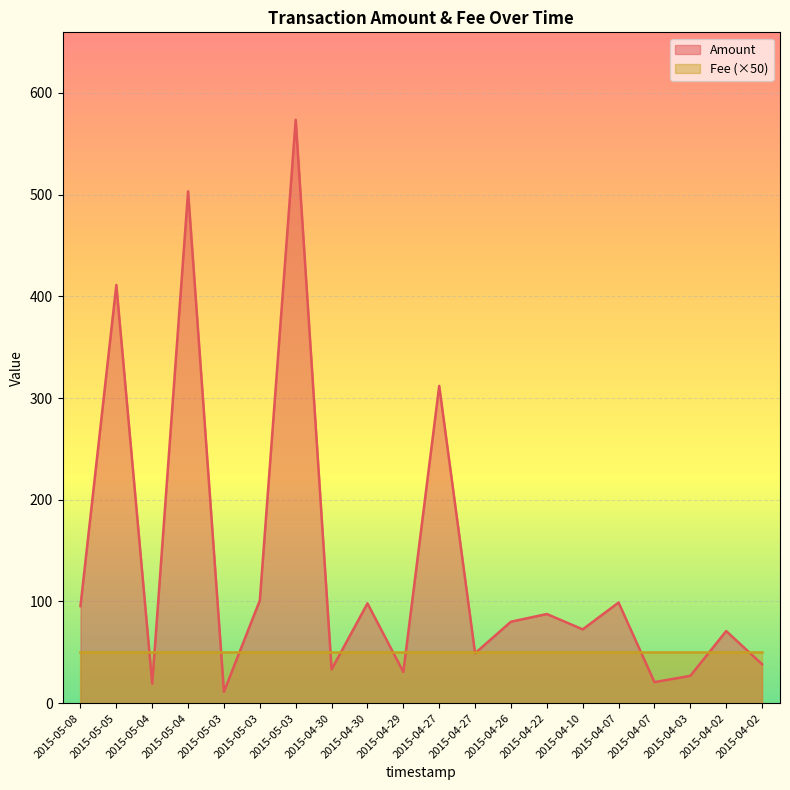

Count the number of data series in this chart.

2